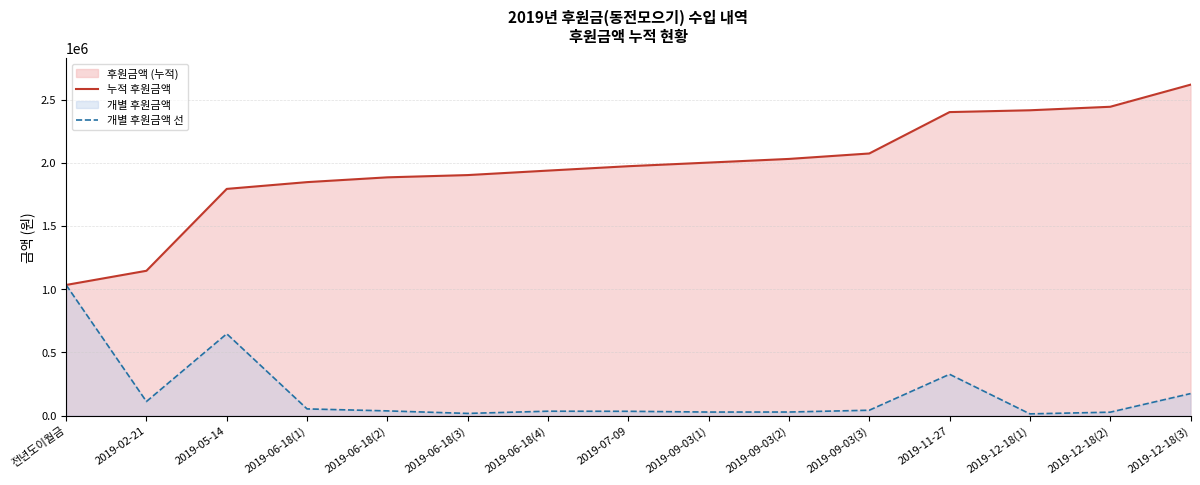

Which has a higher value, 2019-11-27 or 전년도이월금?

2019-11-27